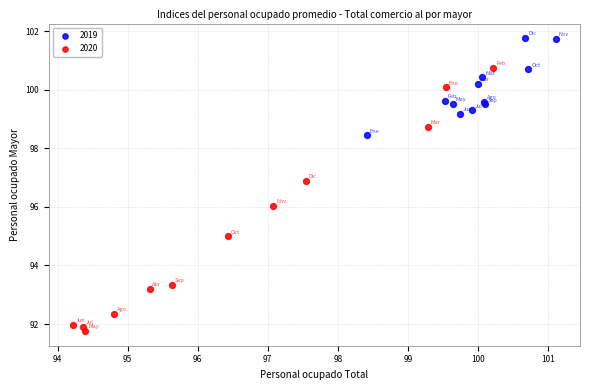

What are all the series names shown in the legend?

2019, 2020